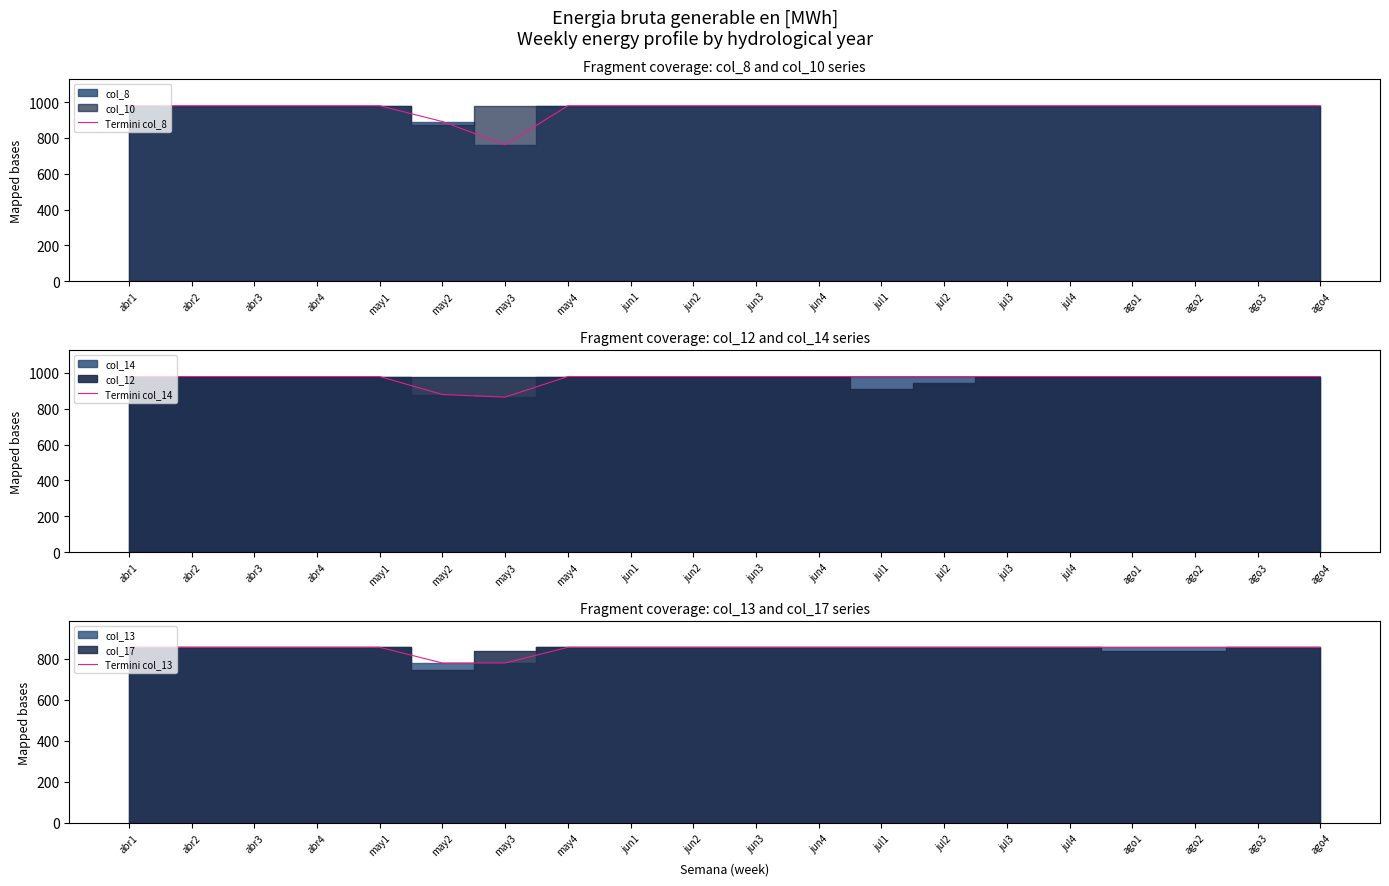

Rank the series at may4 from highest to lowest value.

Termini col_8, Termini col_14, Termini col_13